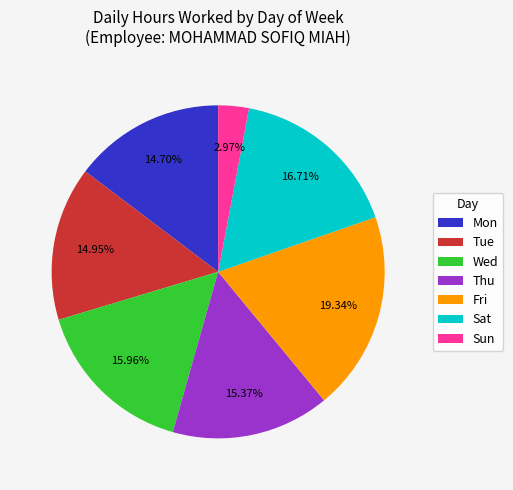

True or false: Tue accounts for 15% of the total.

True